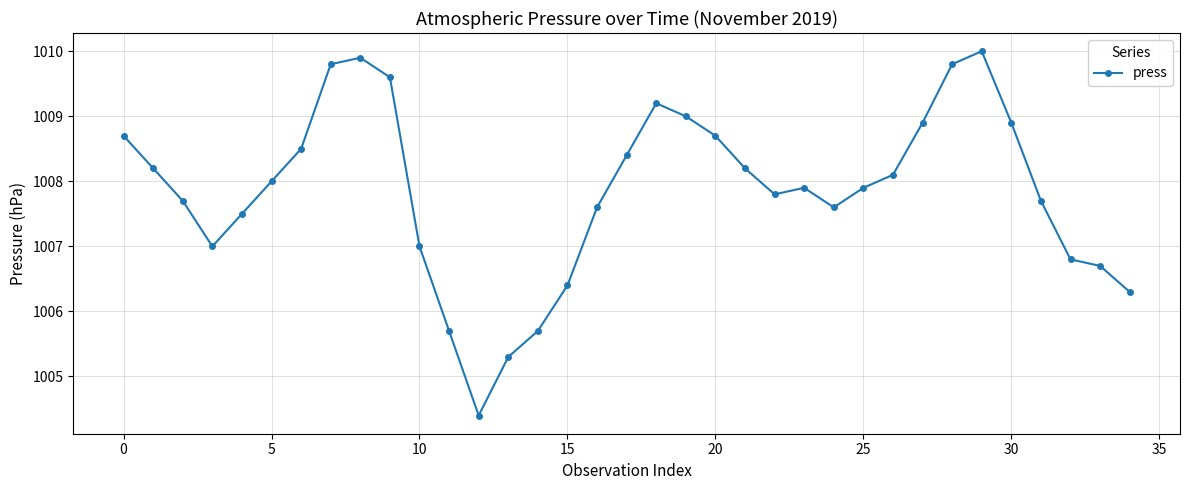

Count the number of data series in this chart.

1